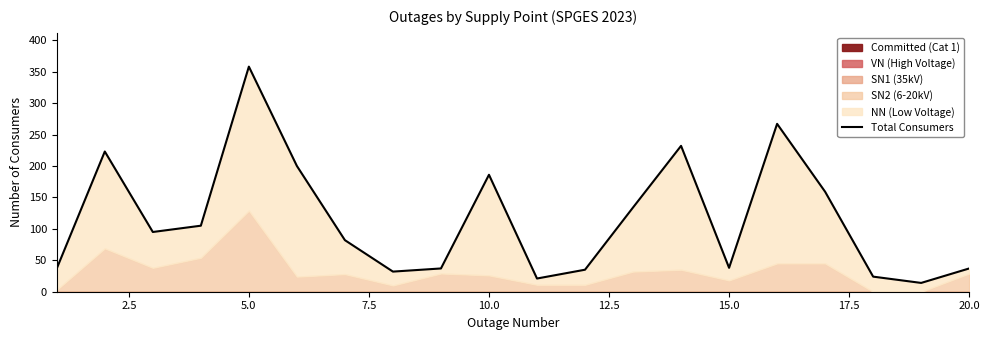

What is the maximum value shown in the chart?

358